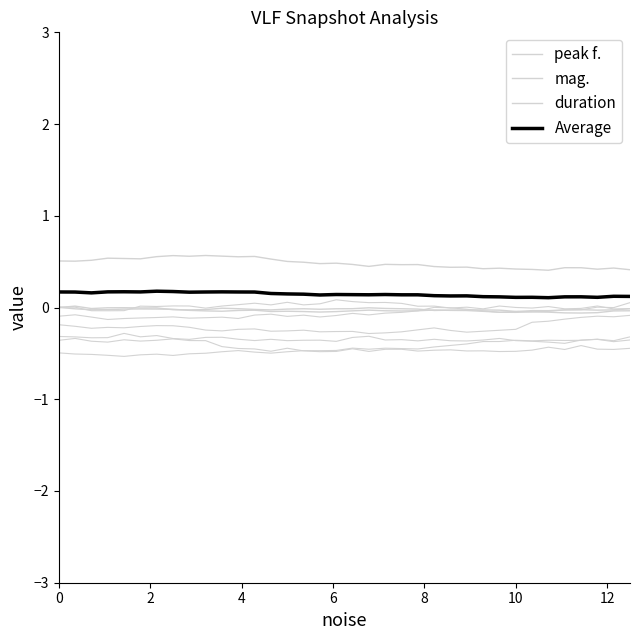

At which category does peak f. reach its first local peak?

6